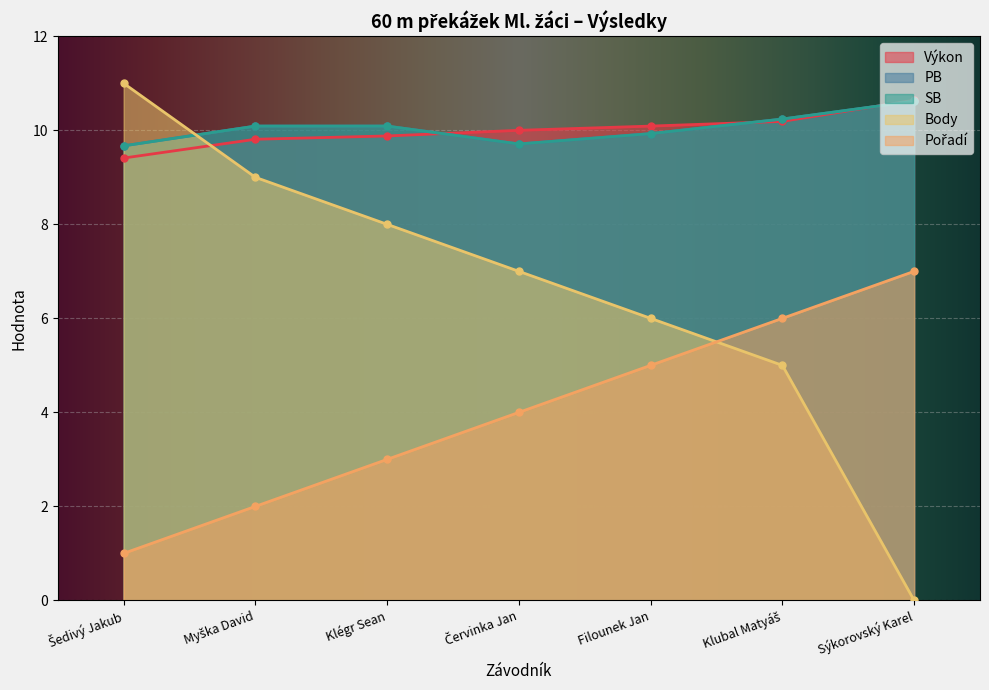

Rank the categories by Výkon value from highest to lowest.

Sýkorovský Karel, Klubal Matyáš, Filounek Jan, Červinka Jan, Klégr Sean, Myška David, Šedivý Jakub